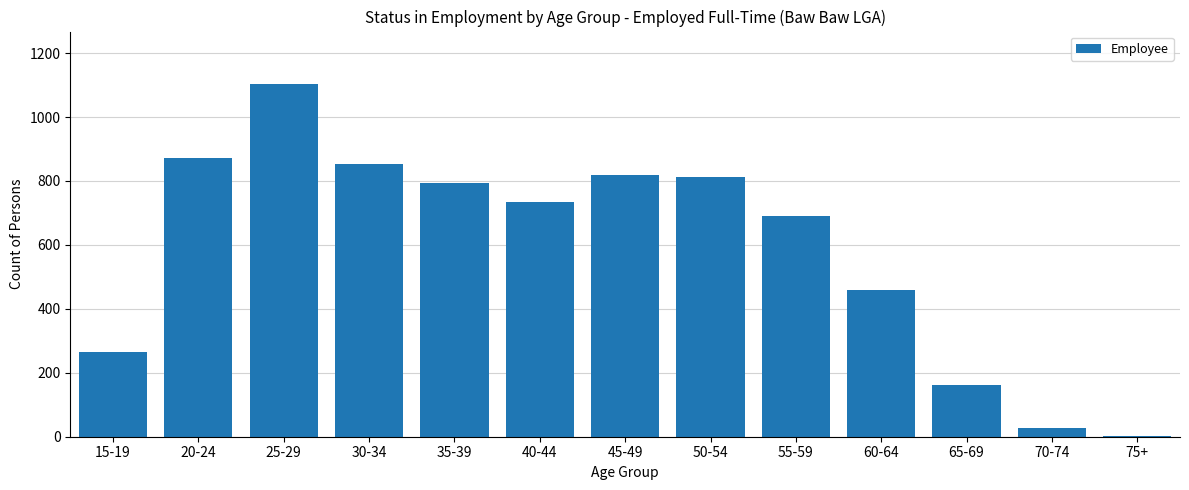

What is the average value?

584